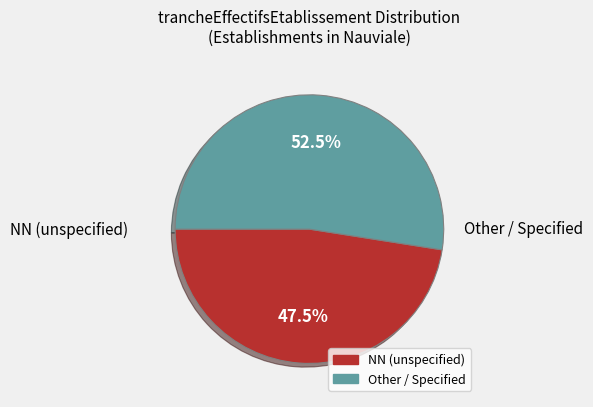

Is there a majority slice in this chart?

Yes